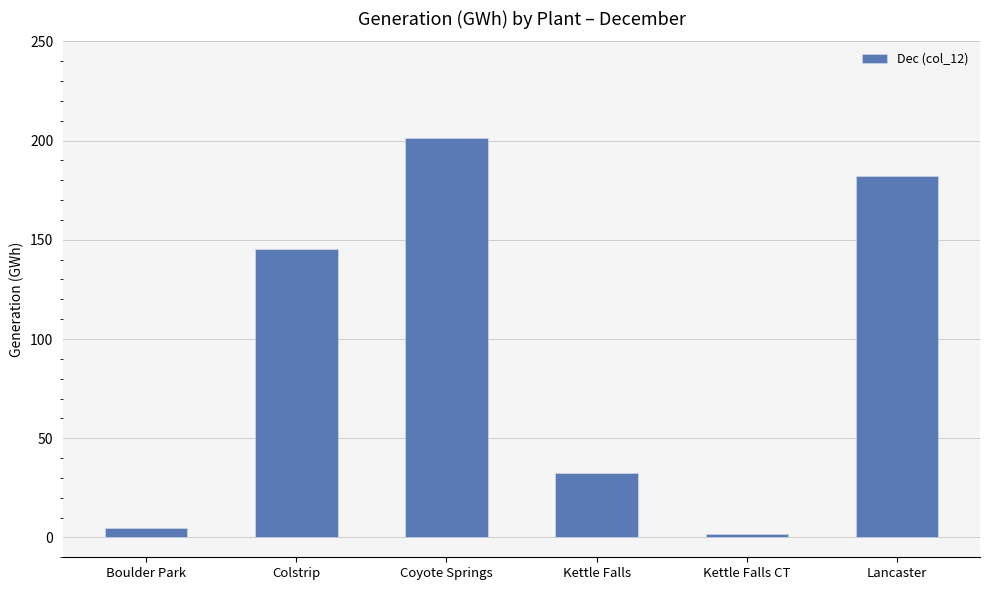

Read the value at Kettle Falls CT.

1.5